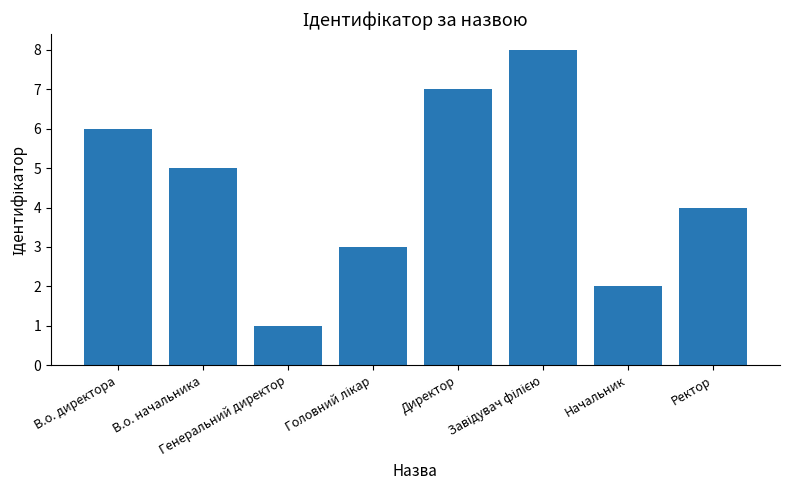

Are the bars horizontal?

No